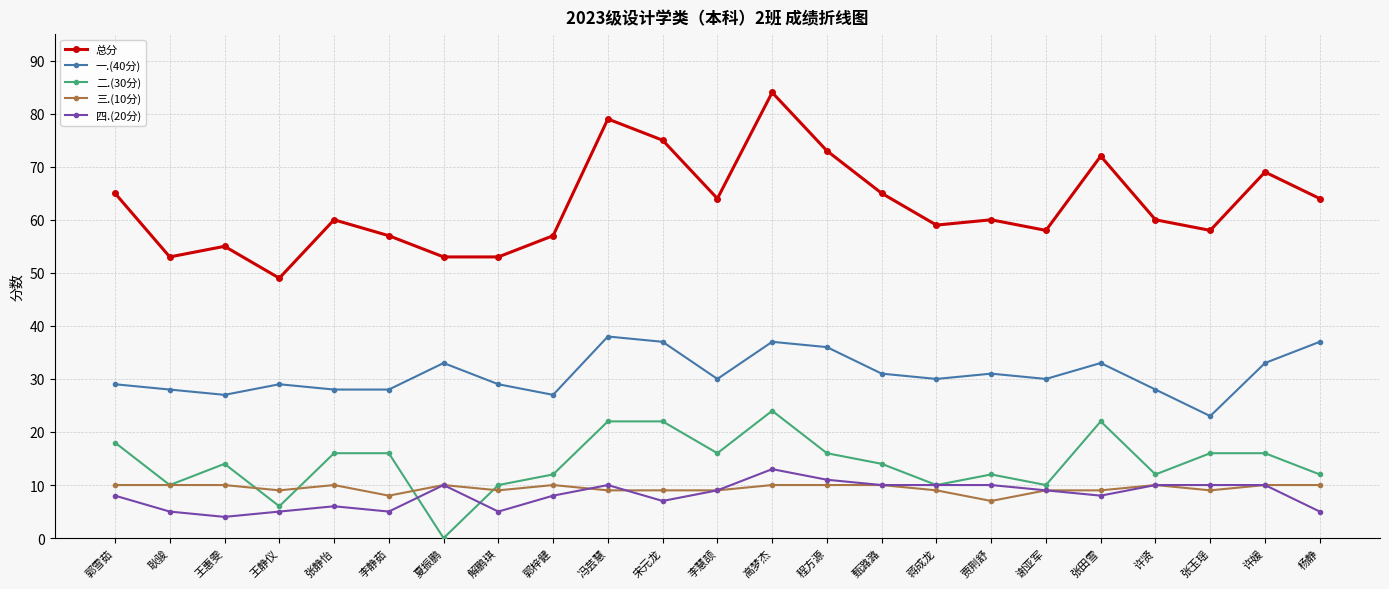

At which category does the chart reach its minimum across all series?

夏振鹏